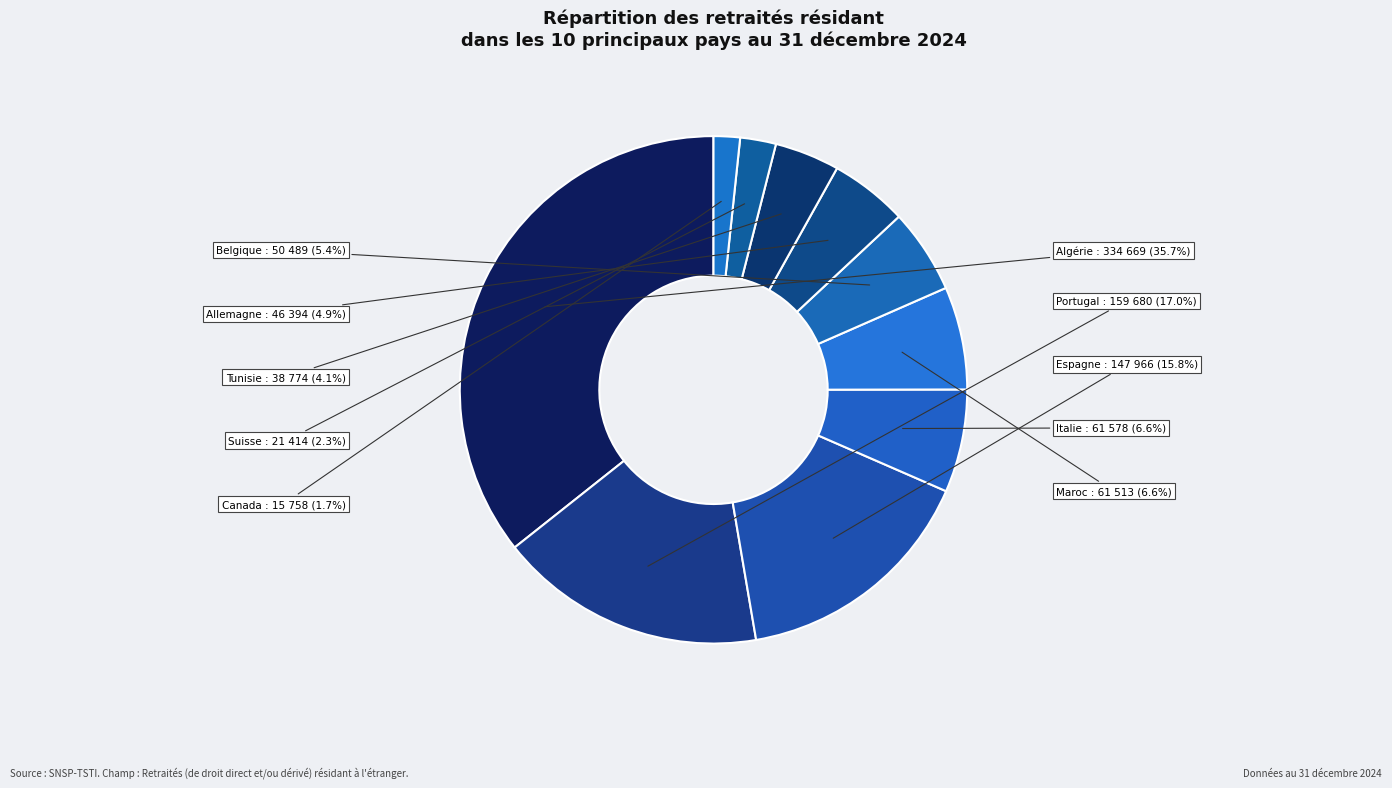

What is the ratio of the value at Suisse to the value at Canada?

1.4